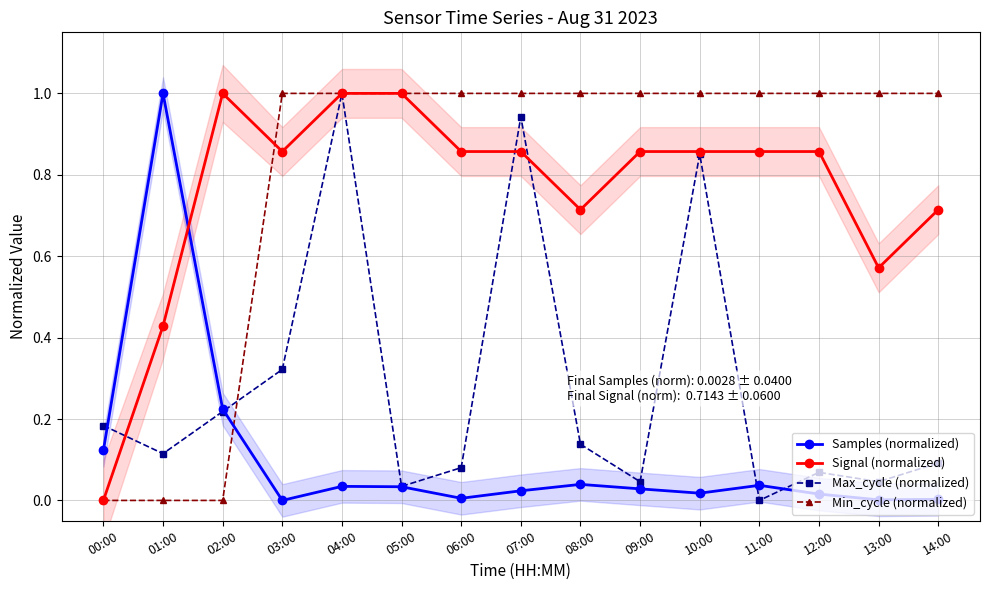

List the series in order of their peak value, highest first.

Samples (normalized), Signal (normalized), Max_cycle (normalized), Min_cycle (normalized)